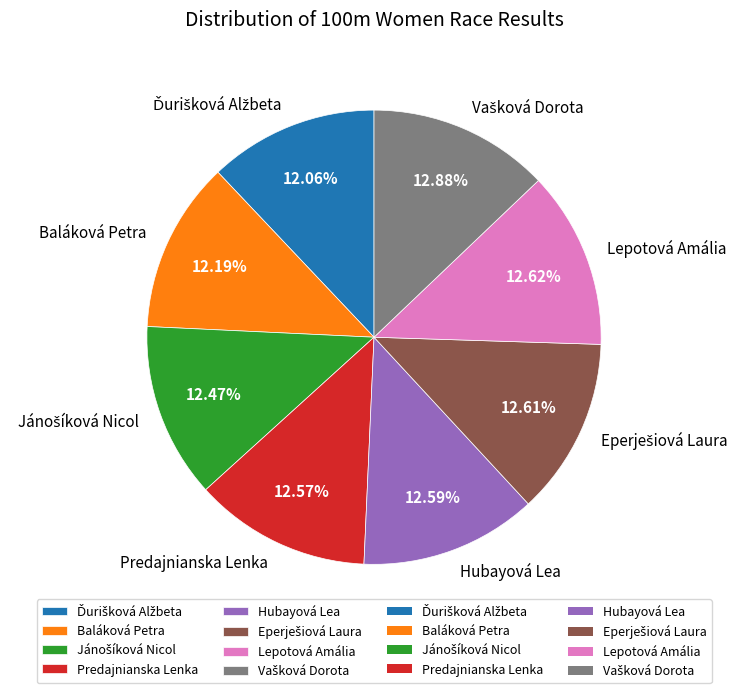

How many slices are in this pie chart?

8